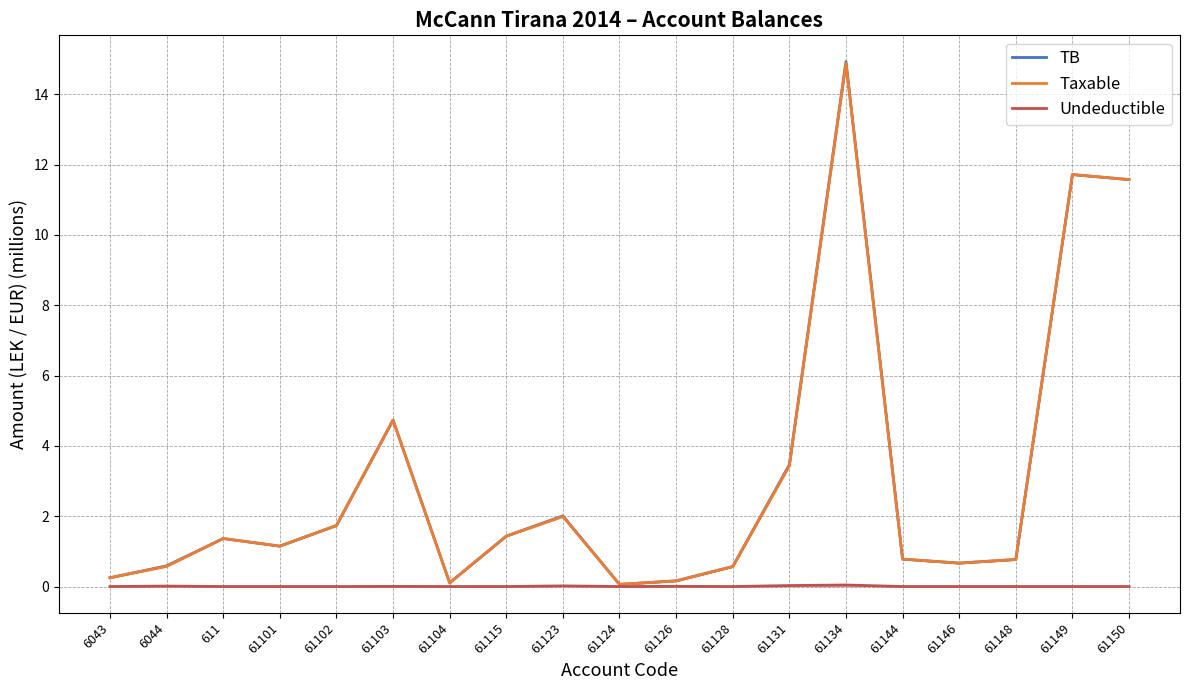

Which category has the lowest value in the Taxable series?

61124